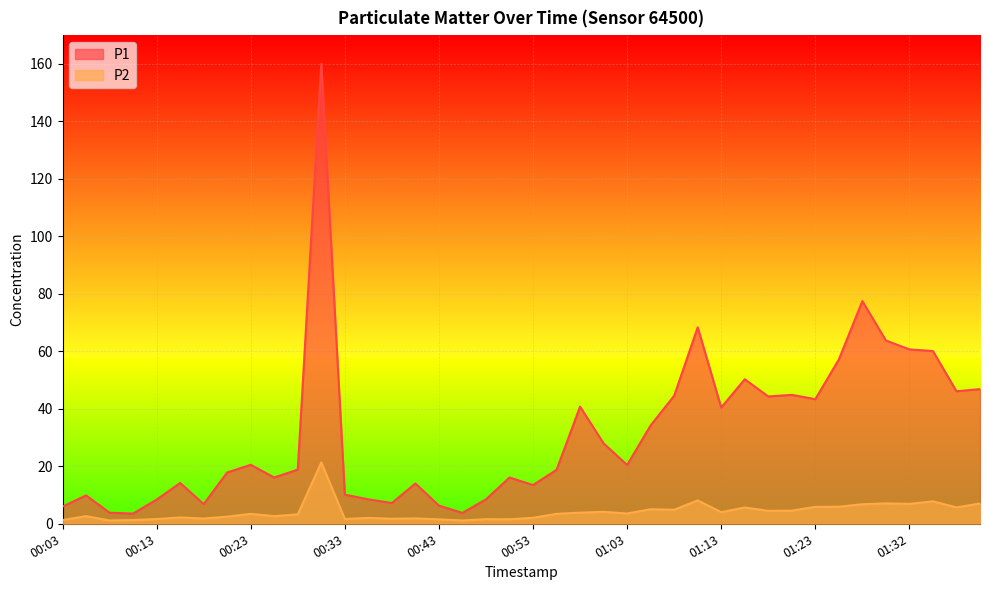

What is the total value across all series at 00:58?

44.6